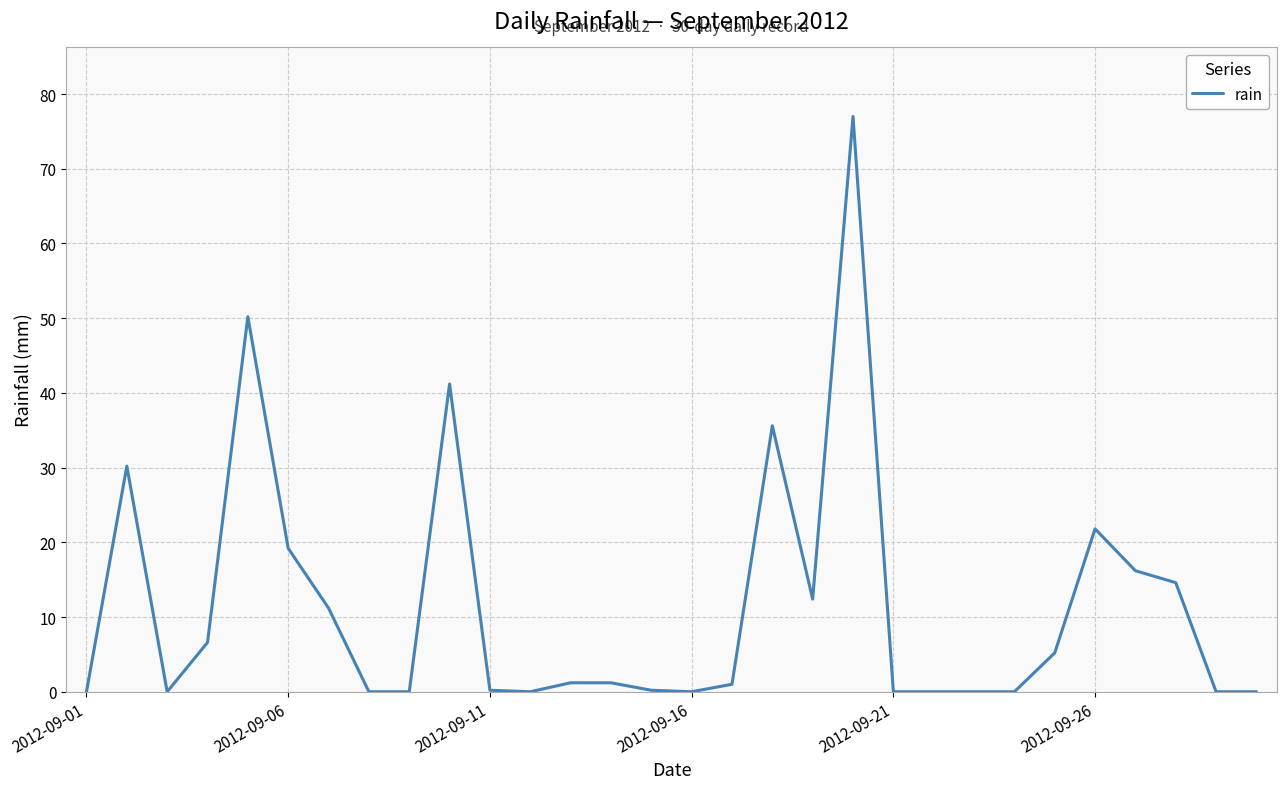

What is the difference between the maximum and minimum values?

77.0